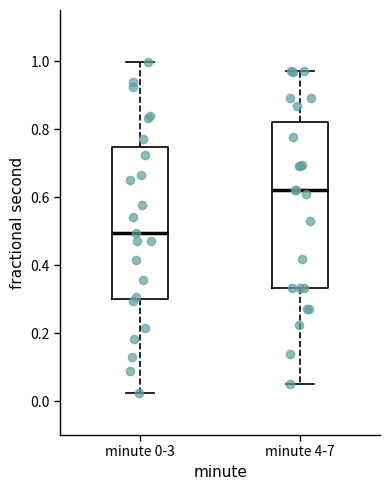

Where does the lower whisker of the box for minute 4-7 end on the y-axis? The values are not printed on the chart, so give them approximately, as read against the axis.

0.06